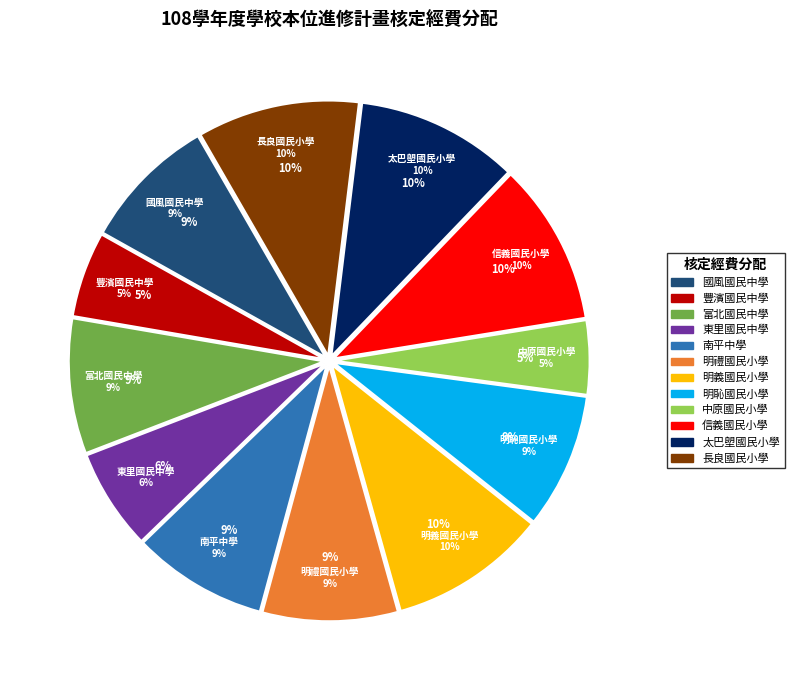

Which slice is the largest?

信義國民小學